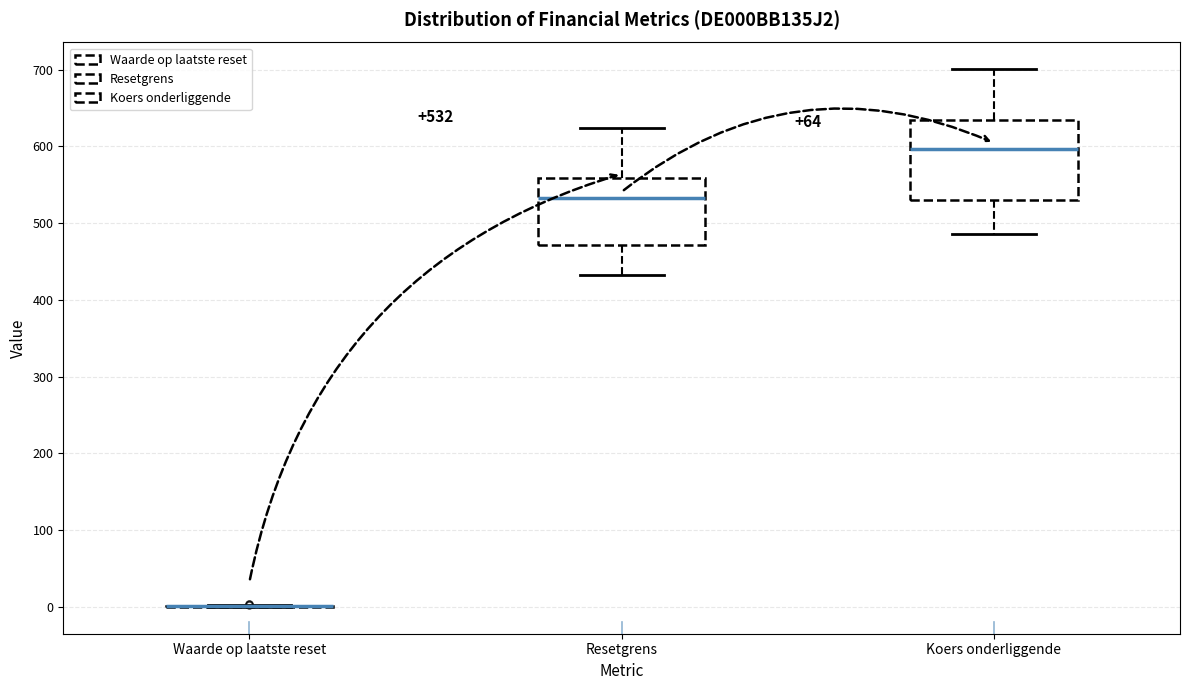

Which box is the tallest, from its lower edge to its upper edge?

Koers onderliggende